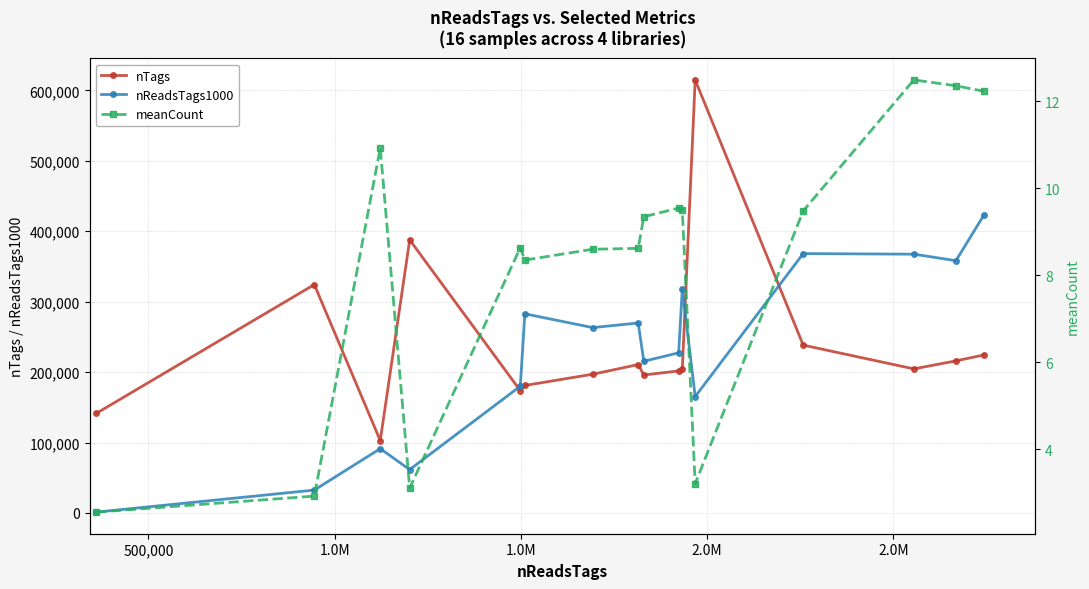

What is the value of the meanCount point at the 3rd from the left?

10.9